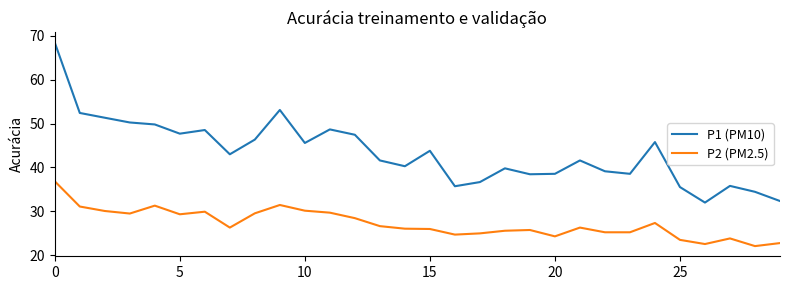

Which series has the largest total across all categories?

P1 (PM10)